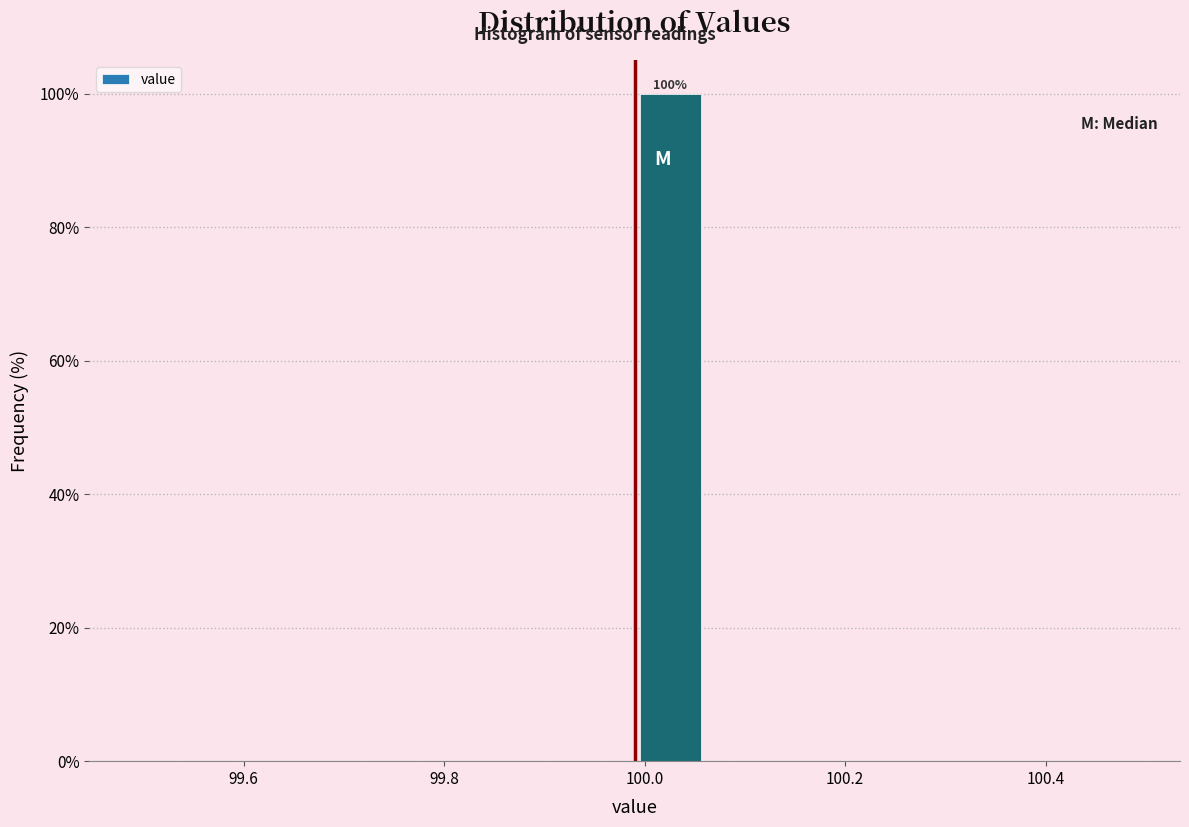

Around what value on the x-axis is the tallest bar? Give the approximate position of its centre, as read against the axis.

100.02